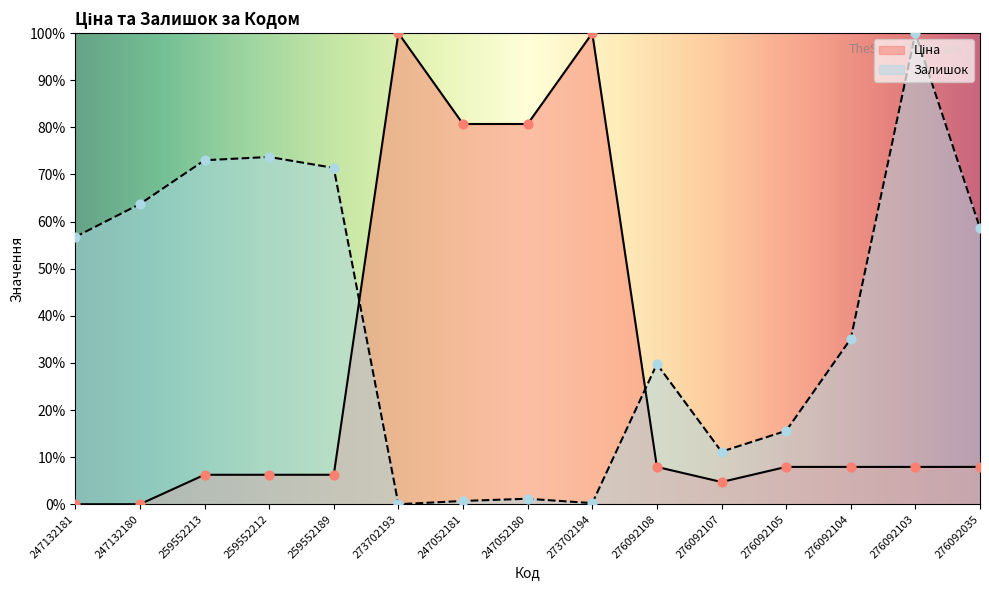

At which category is the sum across all series the highest?

276092103